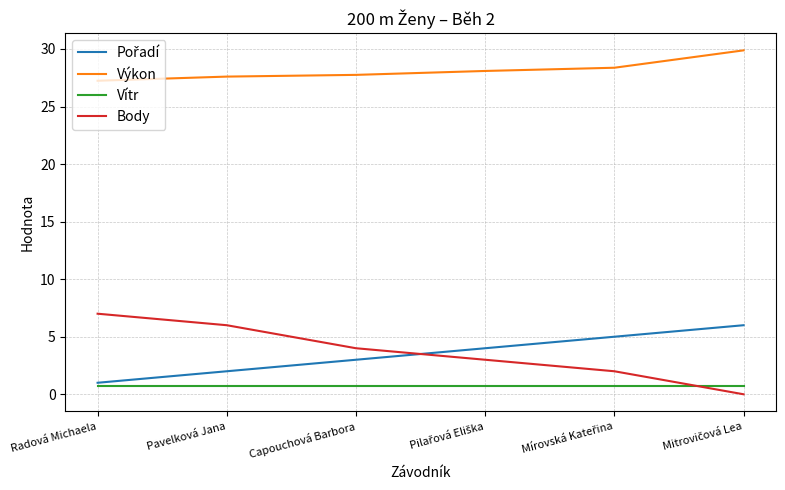

True or false: Výkon and Vítr intersect in this chart.

False